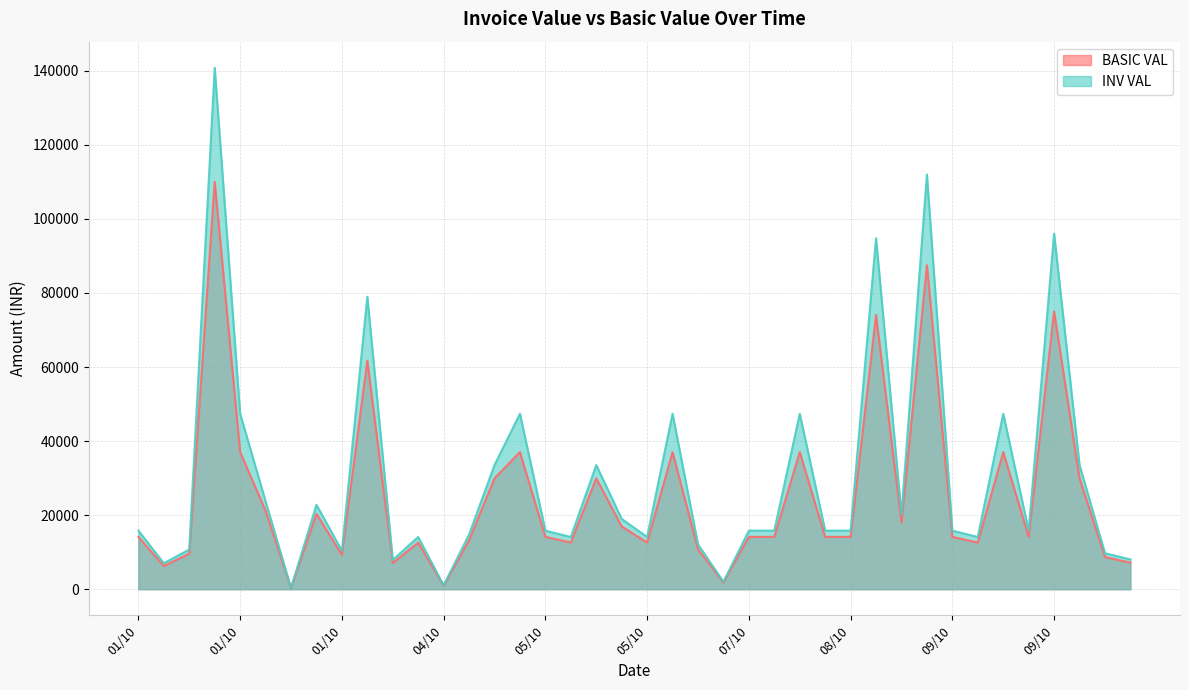

How many interior local peaks does the INV VAL series have?

12